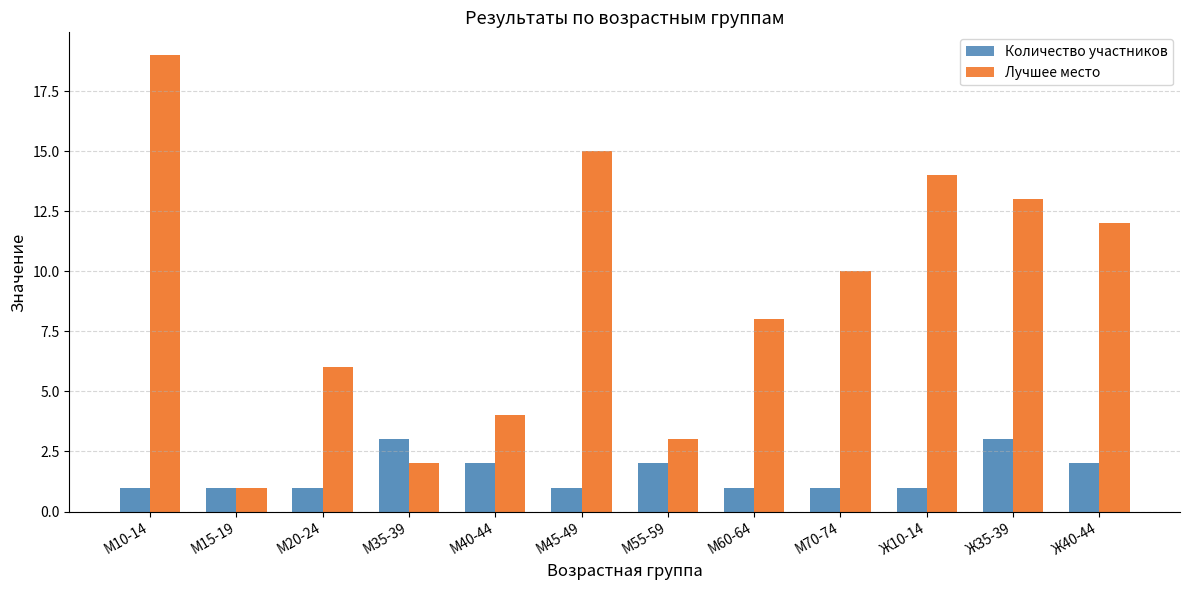

How many values in the Лучшее место series are below 10?

6